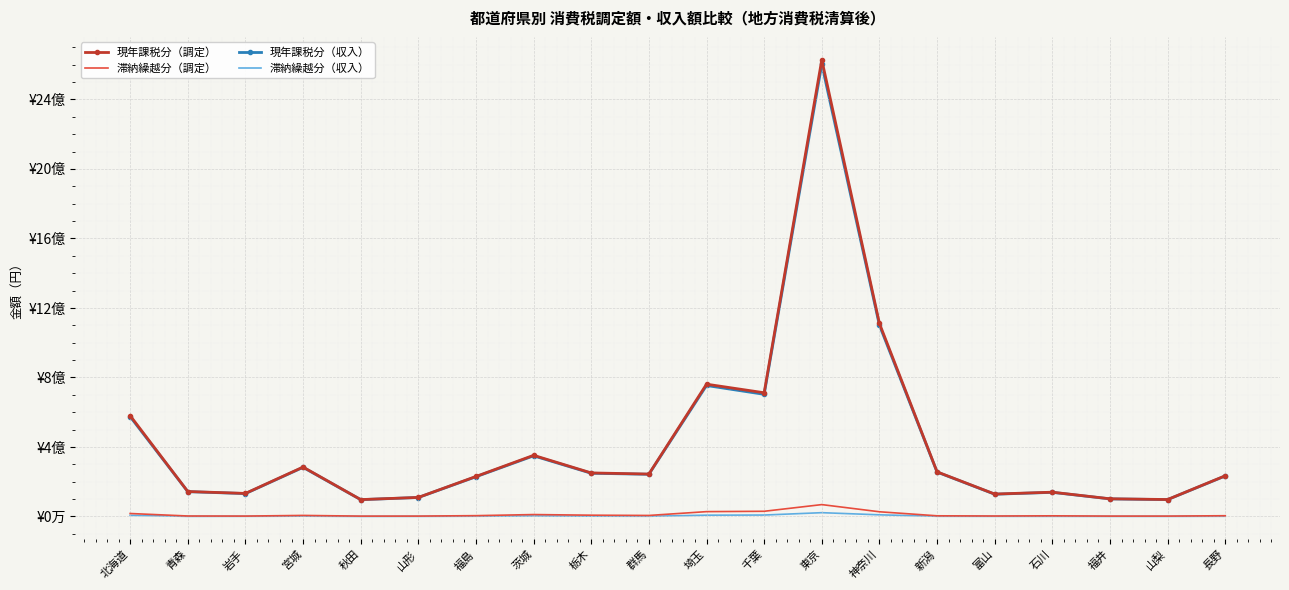

List the labels in order of 滞納繰越分（調定） value, smallest first.

秋田, 福井, 山形, 山梨, 岩手, 富山, 青森, 石川, 新潟, 長野, 福島, 群馬, 宮城, 栃木, 茨城, 北海道, 神奈川, 埼玉, 千葉, 東京